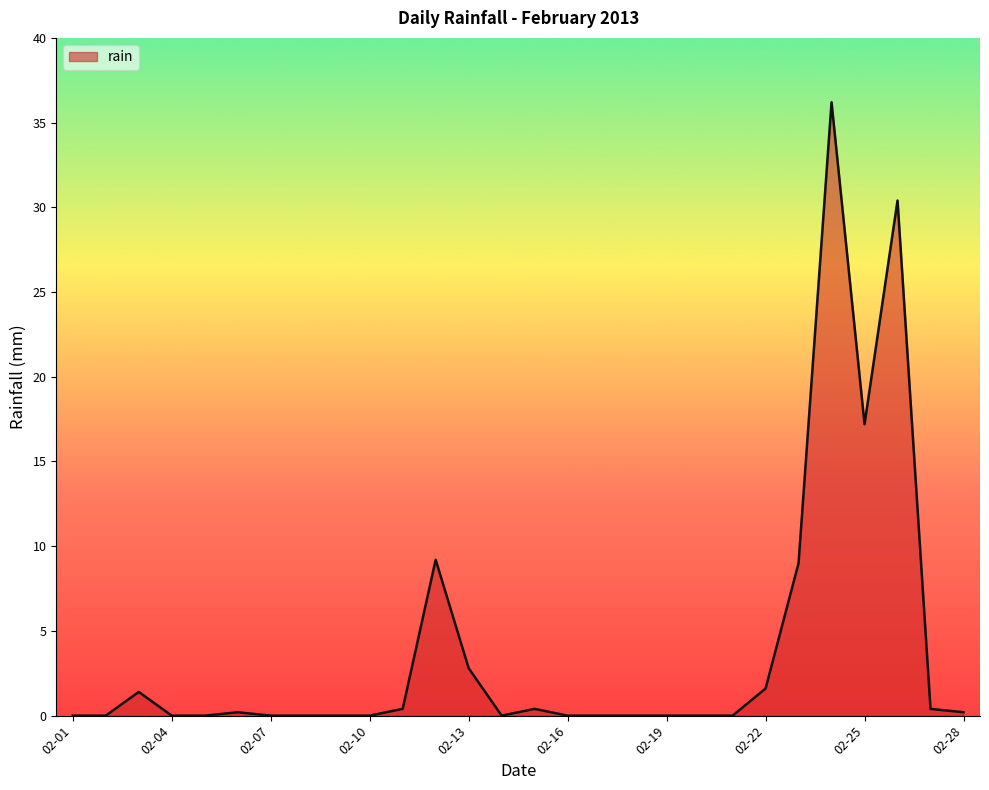

What is the difference between the maximum and minimum values?

36.2